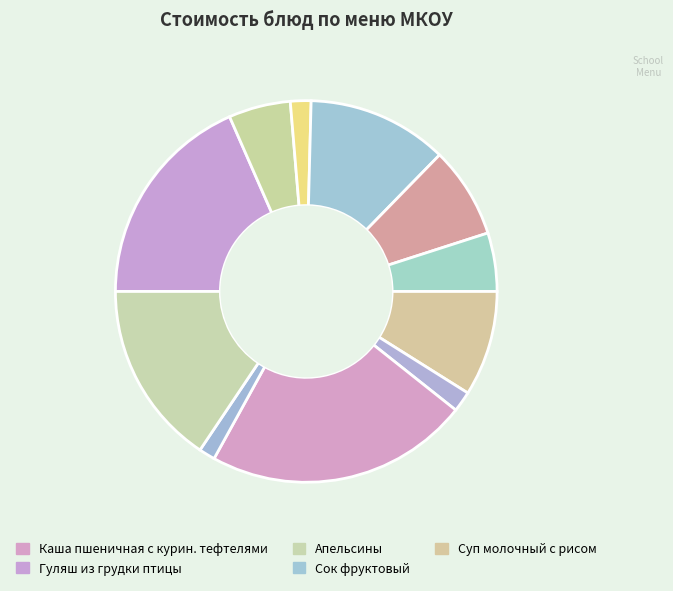

What is the largest slice in the pie chart?

Каша пшеничная с курин. тефтелями